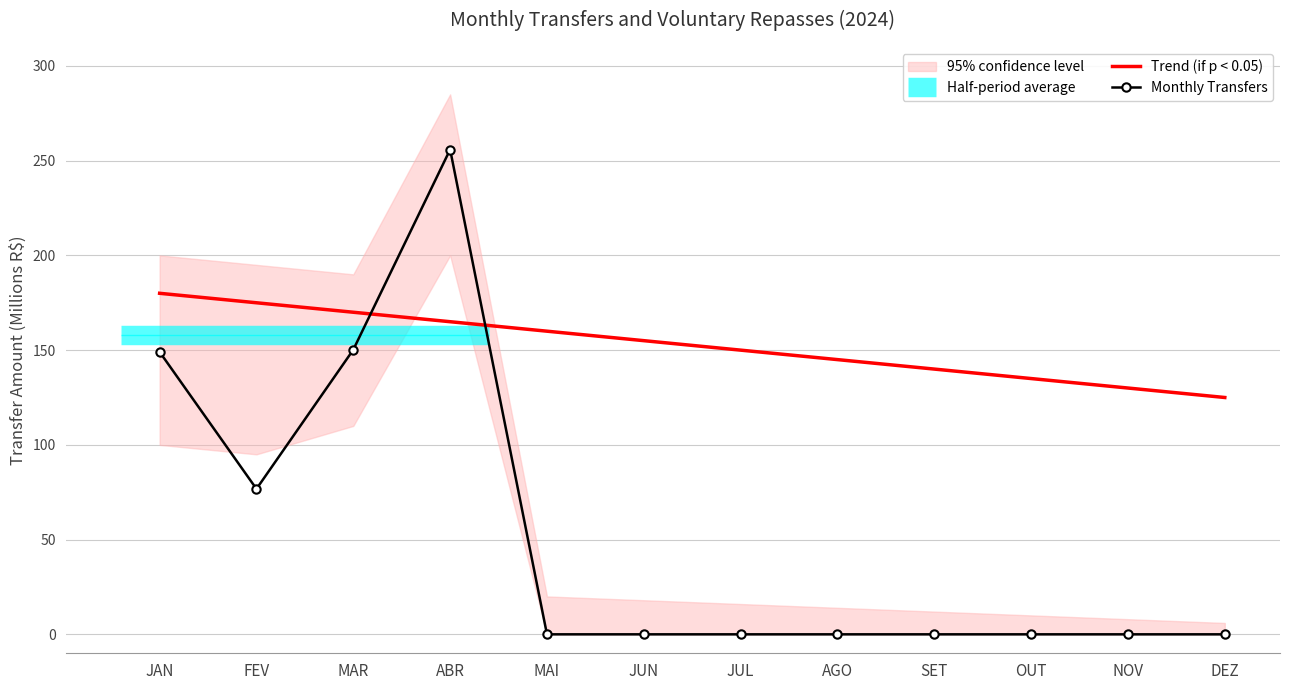

At which category does the chart reach its peak across all series?

ABR